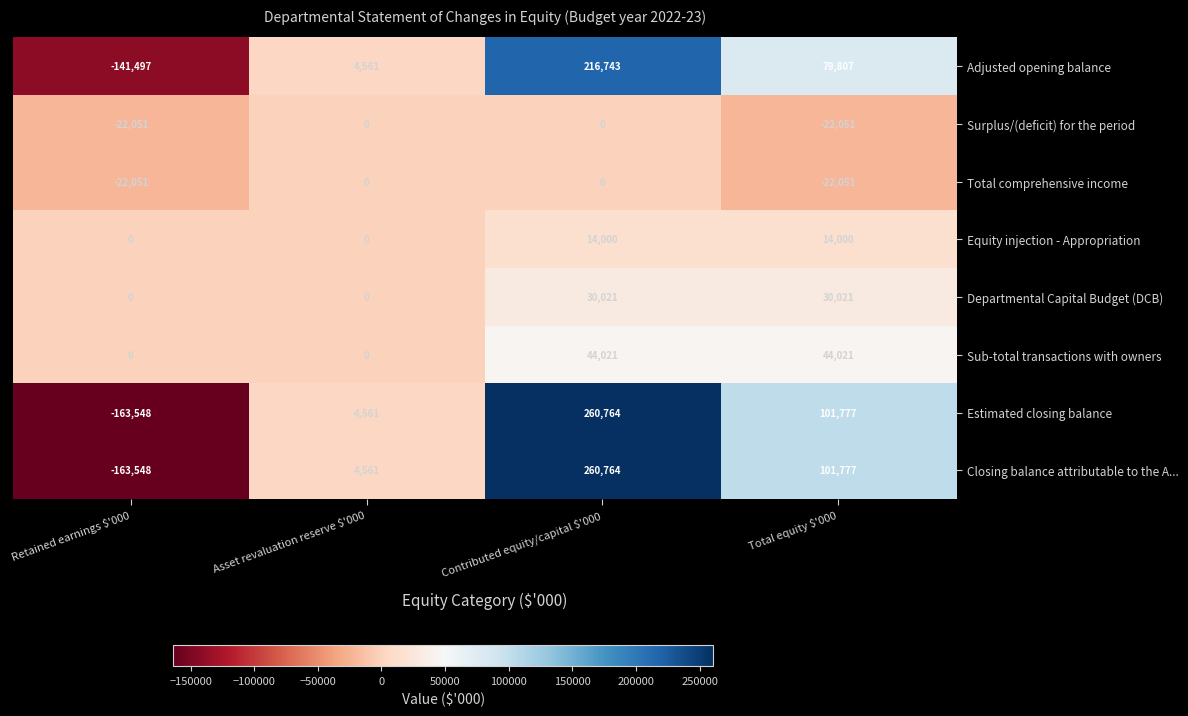

What is the difference between the highest and lowest values at Contributed equity/capital $'000?

260764